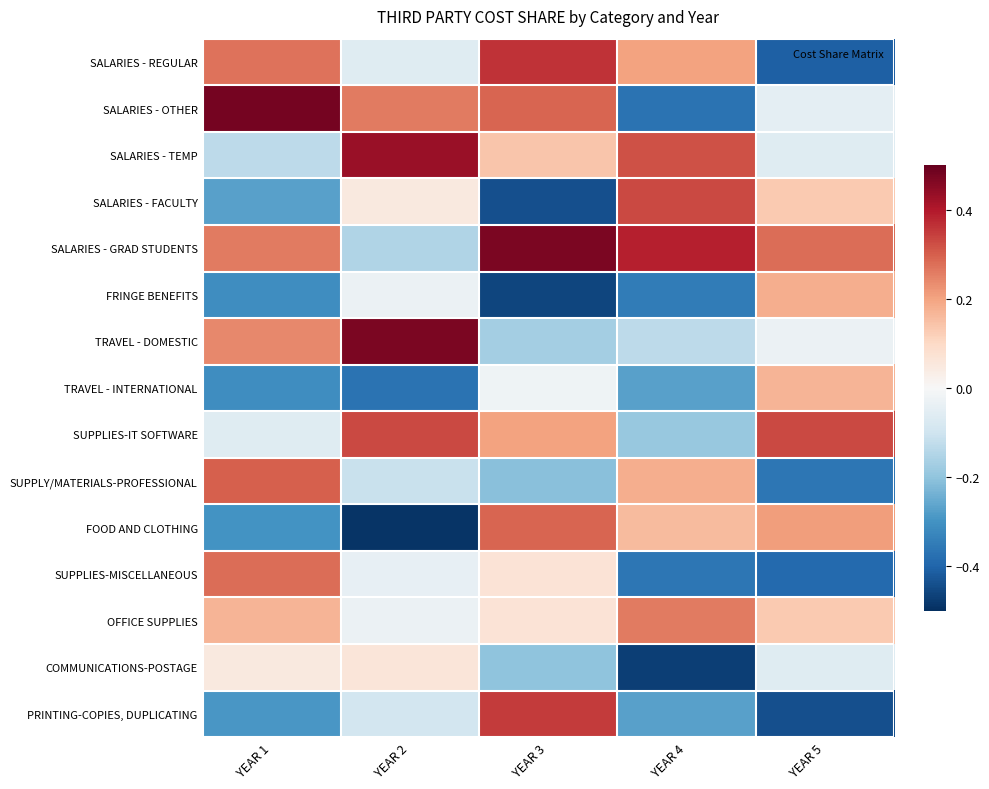

What is the difference between the highest and lowest values at YEAR 5?

0.8